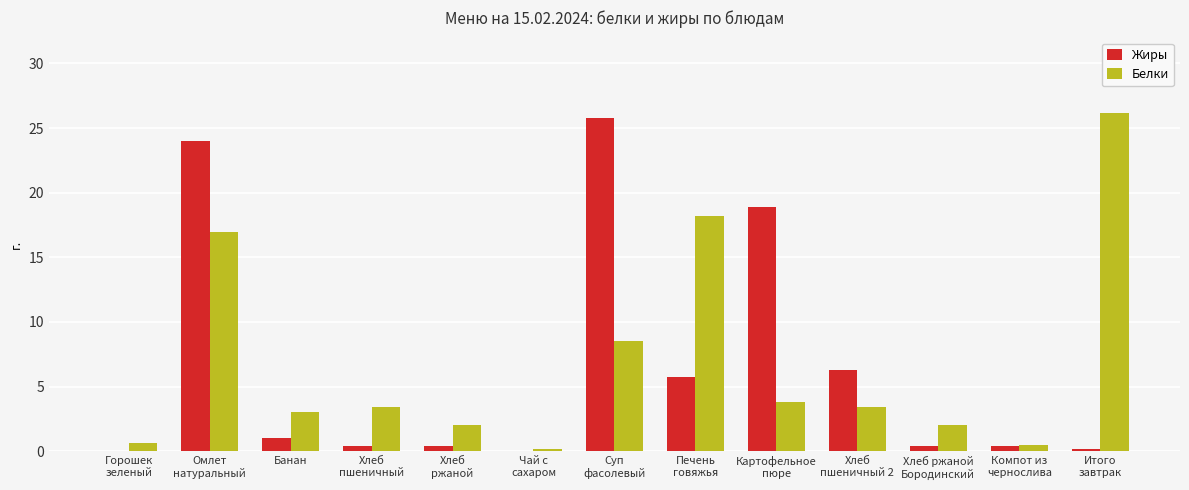

Between Омлет
натуральный and Хлеб ржаной
Бородинский, which series saw the biggest shift?

Жиры